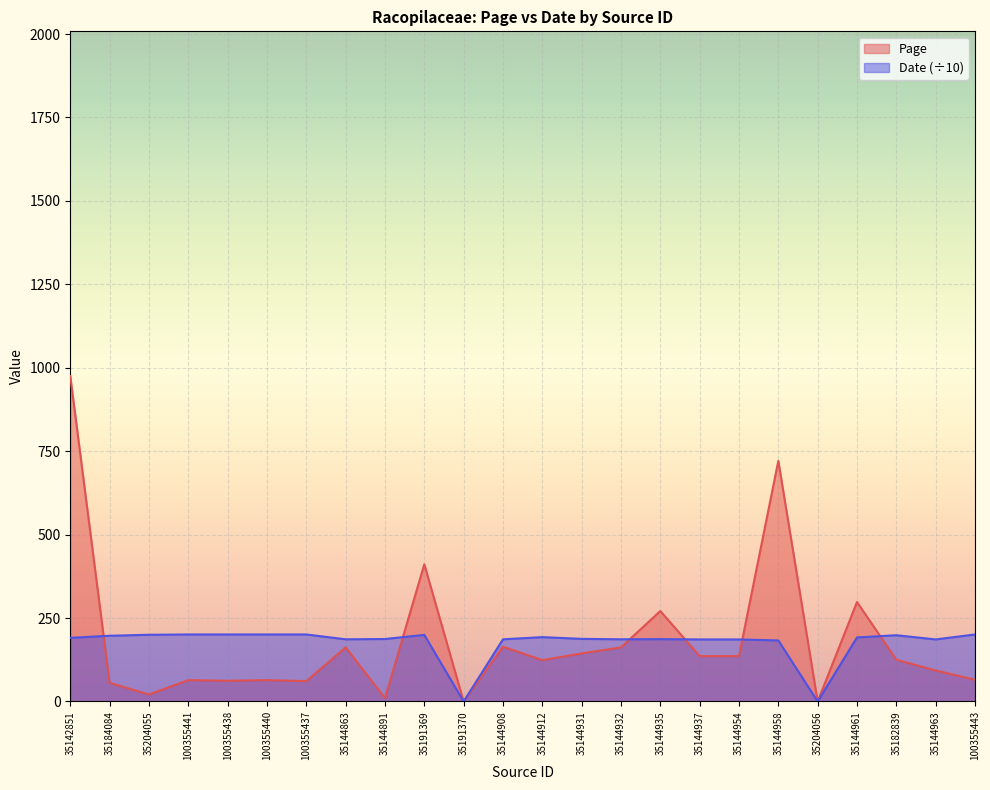

Is it true that Date equals 185.9 at 35144954?

True